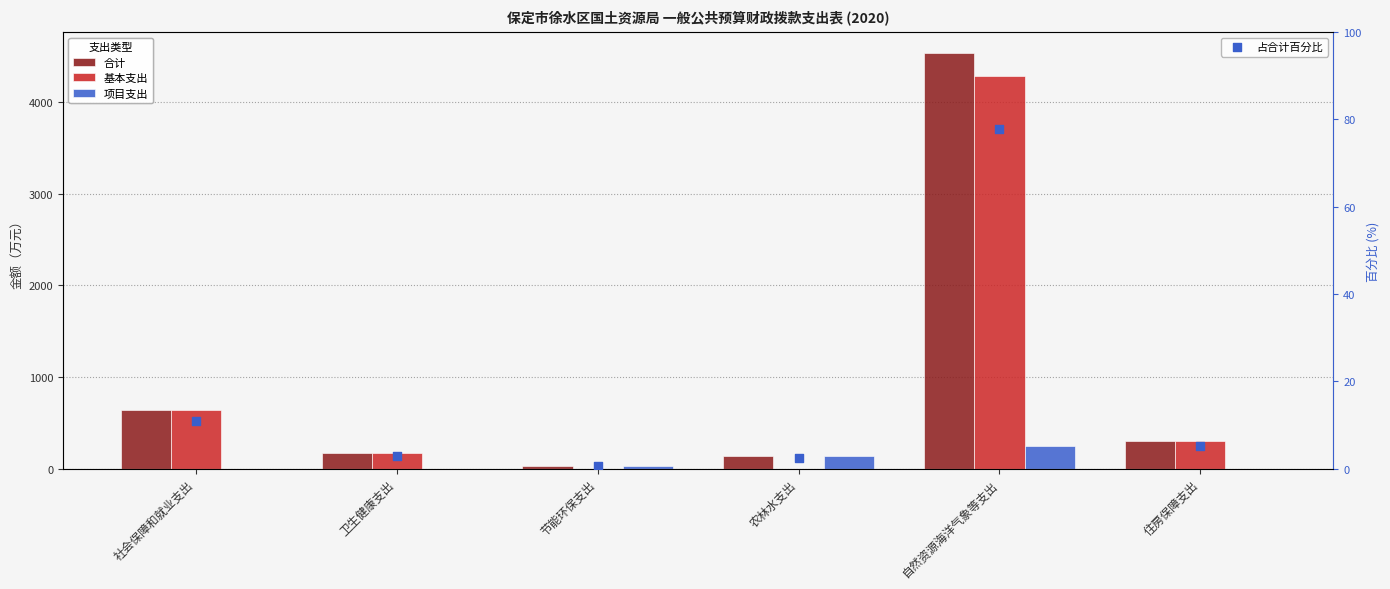

Which series contains the lowest Y value?

基本支出